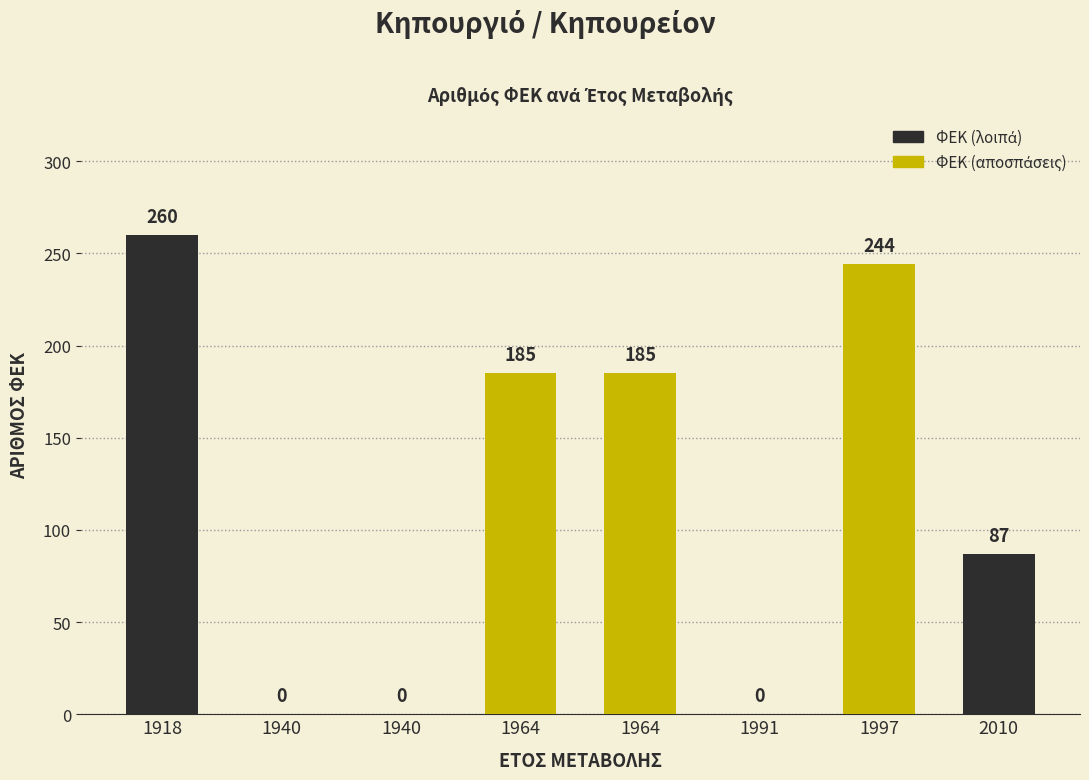

How many data points does each series have?

8